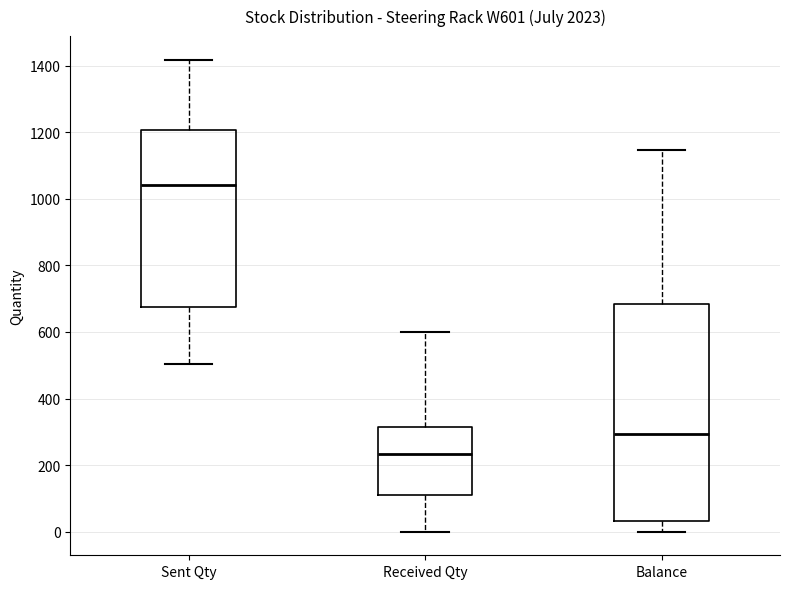

Reading left to right, read every box against the y-axis: the position of its median line, the range the box covers, and the ends of its whiskers. The values are not printed on the chart, so give them approximately, as read against the axis.

Sent Qty: median 1040, box 680 to 1200, whiskers 500 to 1420
Received Qty: median 240, box 120 to 320, whiskers 0 to 600
Balance: median 300, box 40 to 680, whiskers 0 to 1140